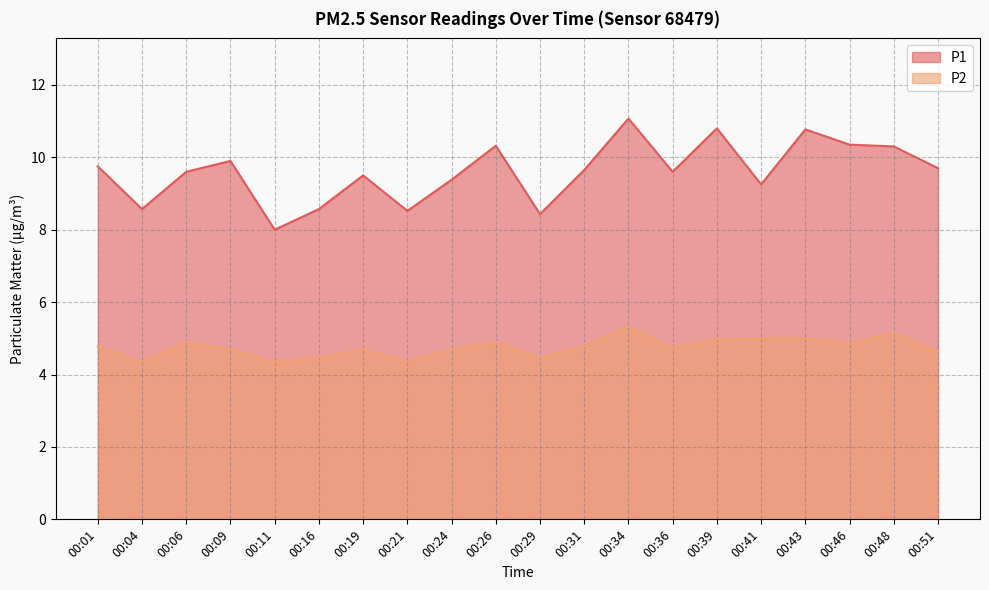

List the labels in order of P2 value, largest first.

00:34, 00:48, 00:41, 00:43, 00:39, 00:06, 00:26, 00:46, 00:01, 00:31, 00:36, 00:09, 00:19, 00:24, 00:51, 00:16, 00:29, 00:04, 00:11, 00:21